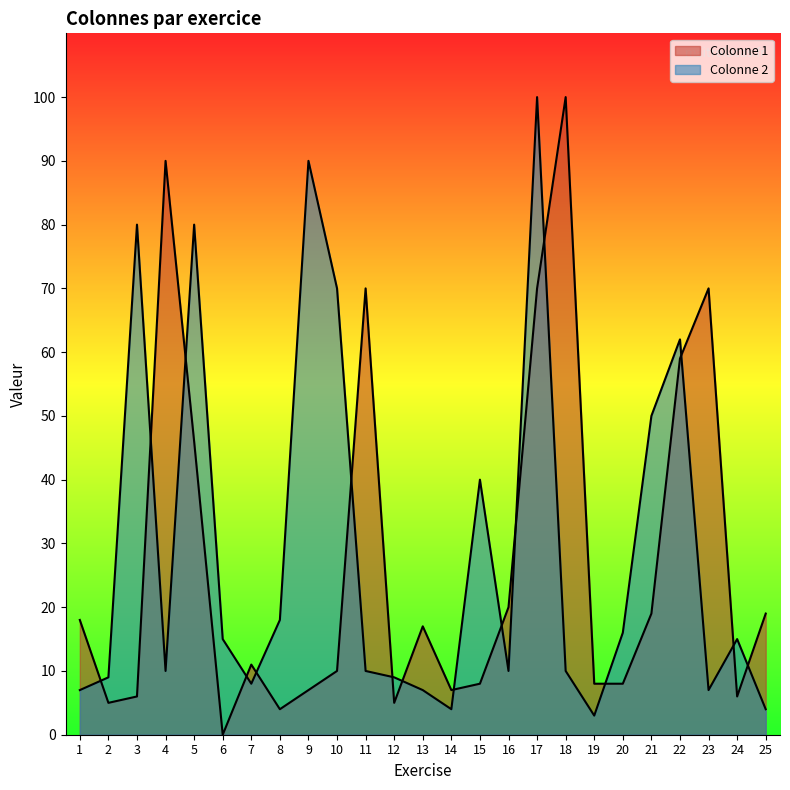

Is the value of Colonne 1 at 7 greater than the value of Colonne 2 at 24?

No